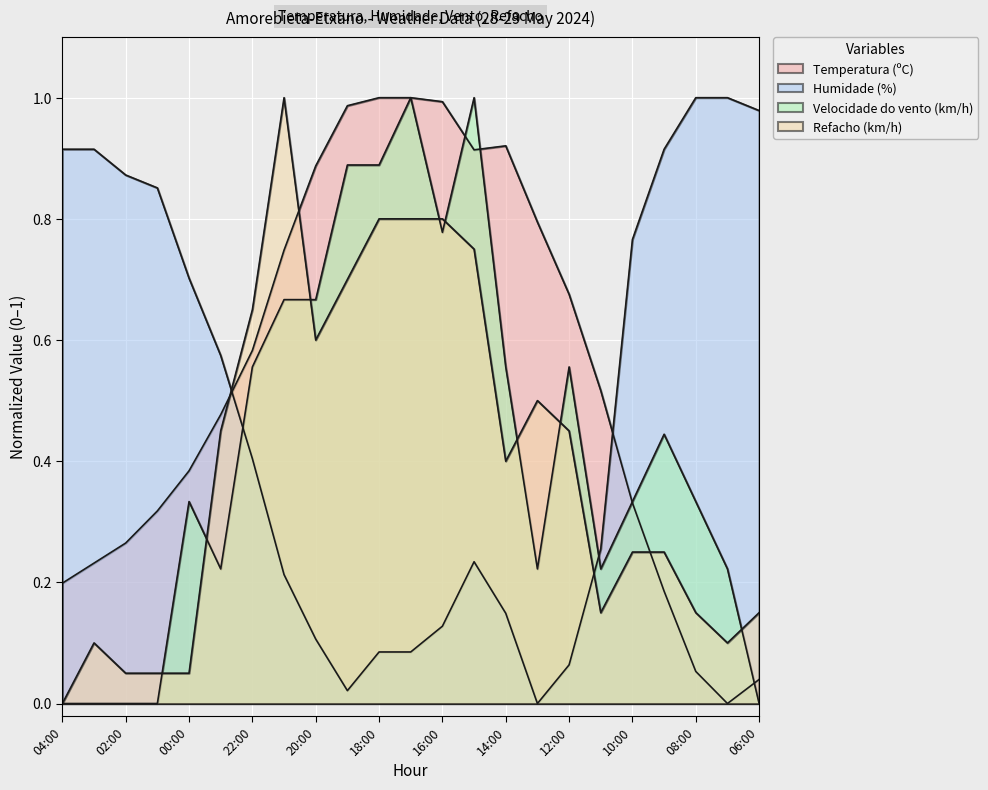

Which category has the lowest value across all series?

07:00